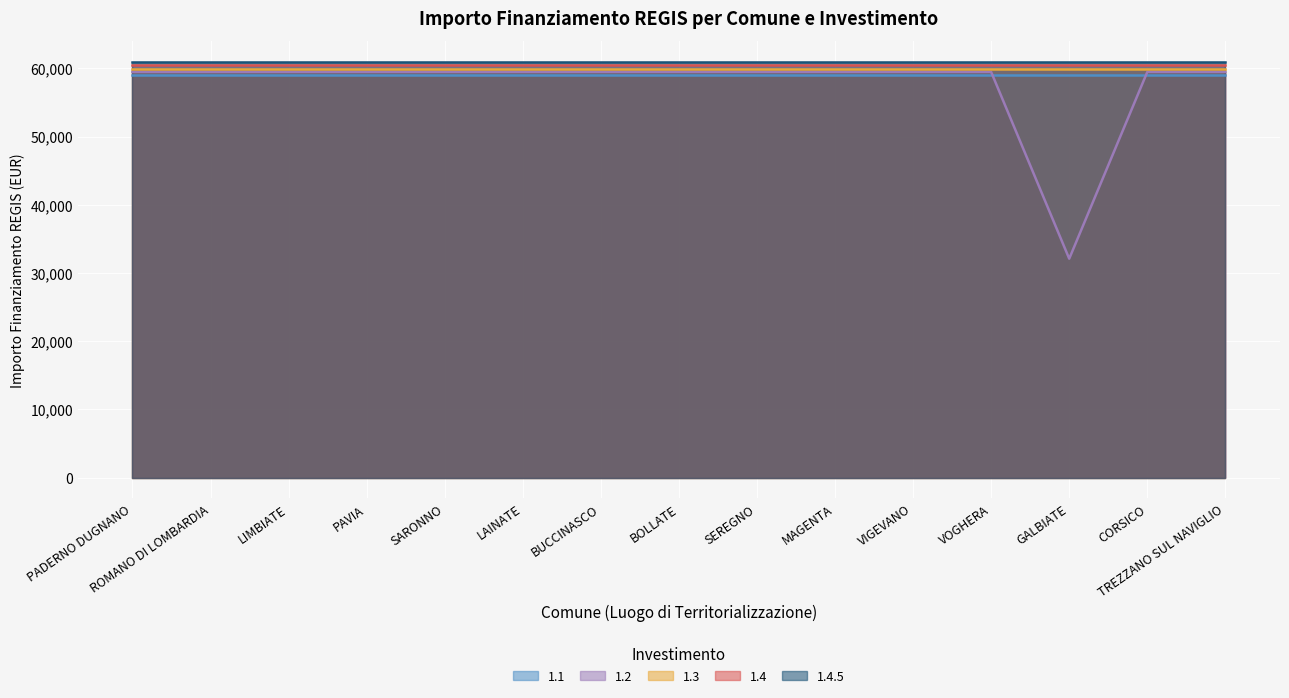

Reading left to right, what are all the values shown in this chart?

1.1: 59966	59966	59966	59966	59966	59966	59966	59966	59966	59966	59966	59966	59966	59966	59966
1.2: 59966	59966	59966	59966	59966	59966	59966	59966	59966	59966	59966	59966	32589	59966	59966
1.3: 59966	59966	59966	59966	59966	59966	59966	59966	59966	59966	59966	59966	59966	59966	59966
1.4: 59966	59966	59966	59966	59966	59966	59966	59966	59966	59966	59966	59966	59966	59966	59966
1.4.5: 59966	59966	59966	59966	59966	59966	59966	59966	59966	59966	59966	59966	59966	59966	59966